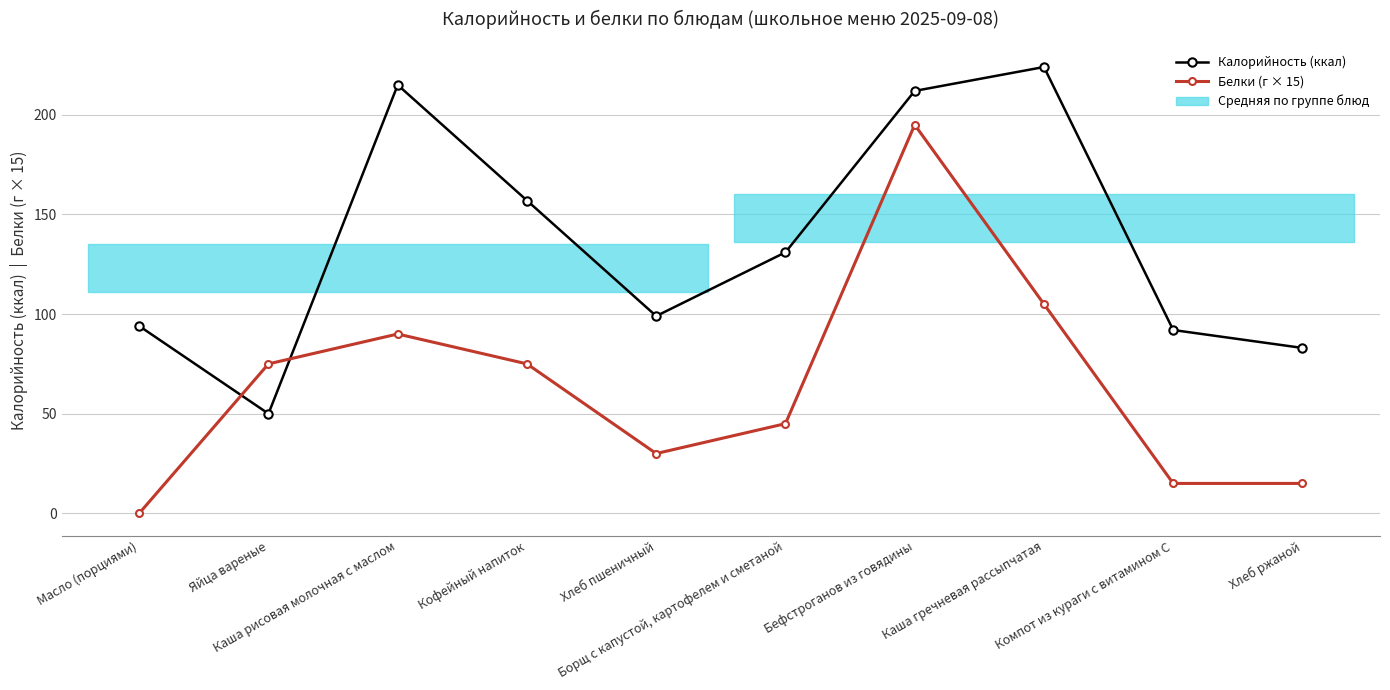

Between which two adjacent categories do Калорийность (ккал) and Белки (г × 15) first intersect?

Масло (порциями) and Яйца вареные